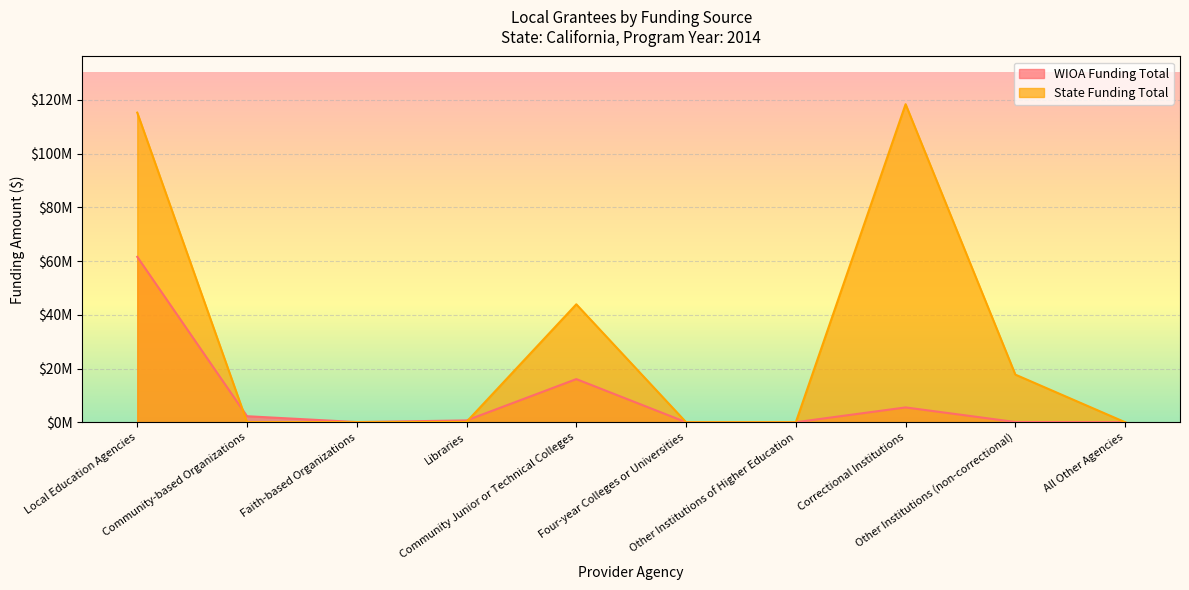

Which series changed the most between Correctional Institutions and All Other Agencies?

State Funding Total